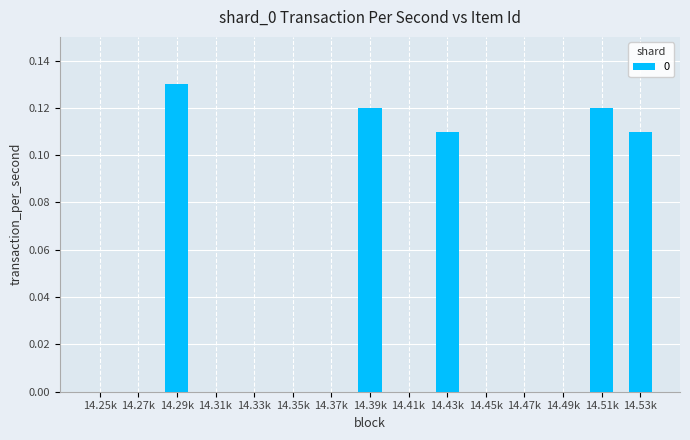

Count the values in the range 0 to 1.

15